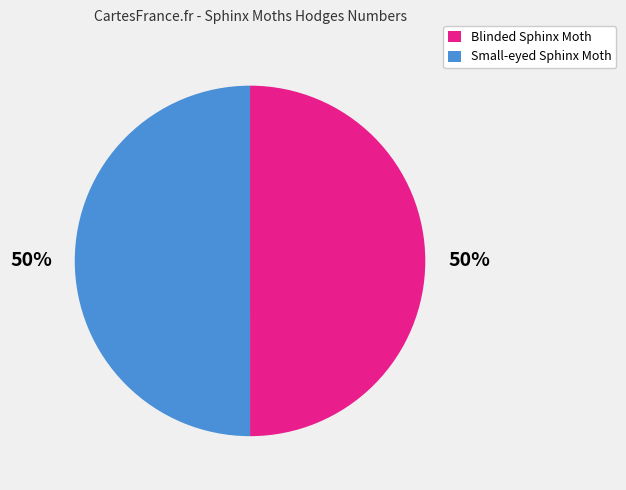

Approximately how many times larger is the value at Blinded Sphinx Moth compared to Small-eyed Sphinx Moth?

1.0